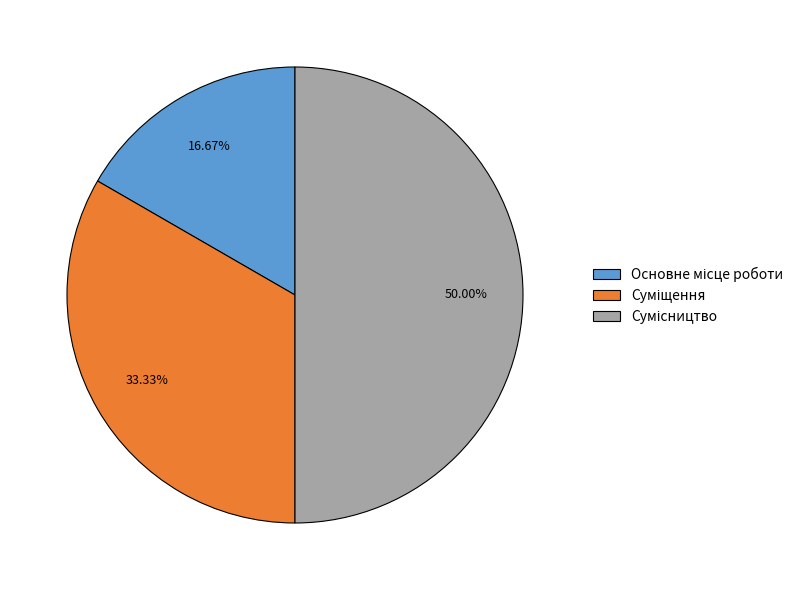

To the nearest percent, what portion does Сумісництво represent?

50%